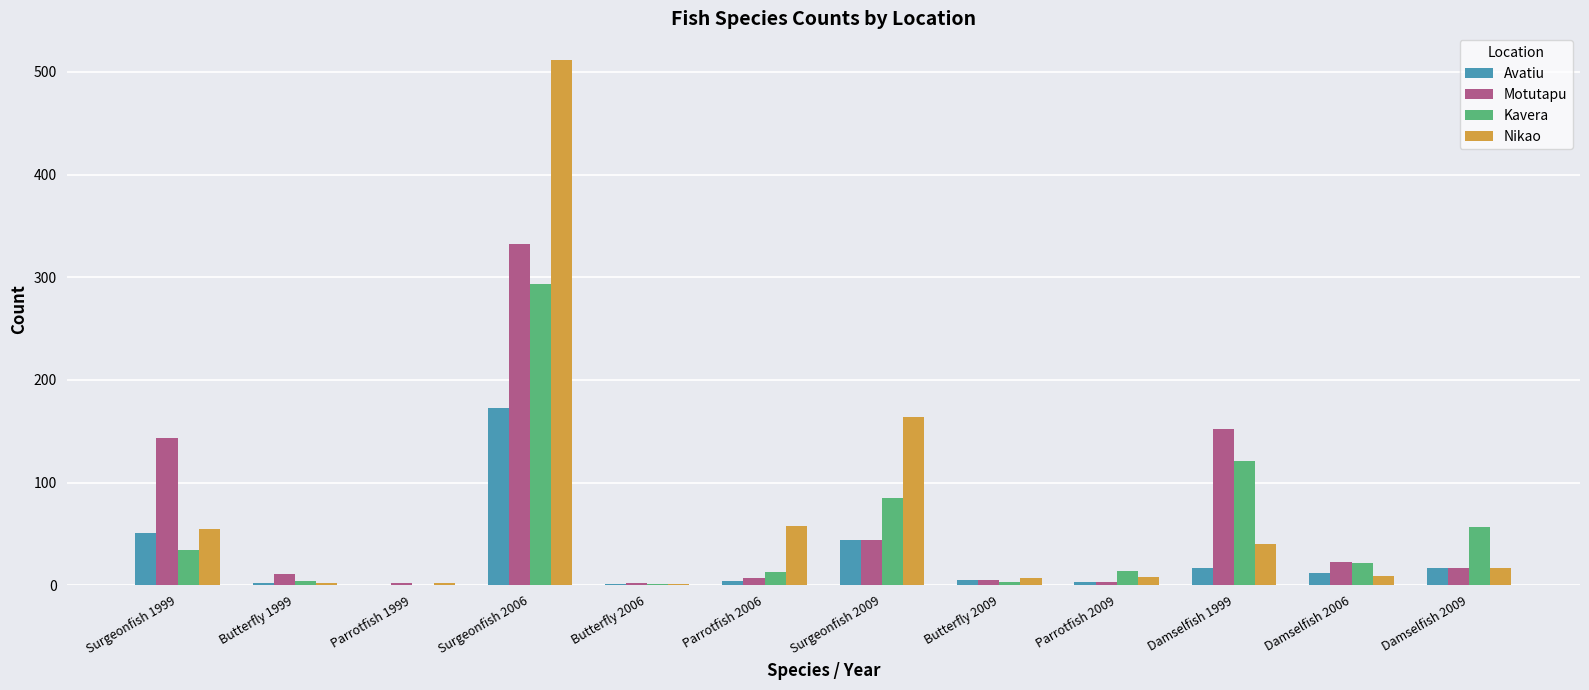

Does the chart contain stacked bars?

No